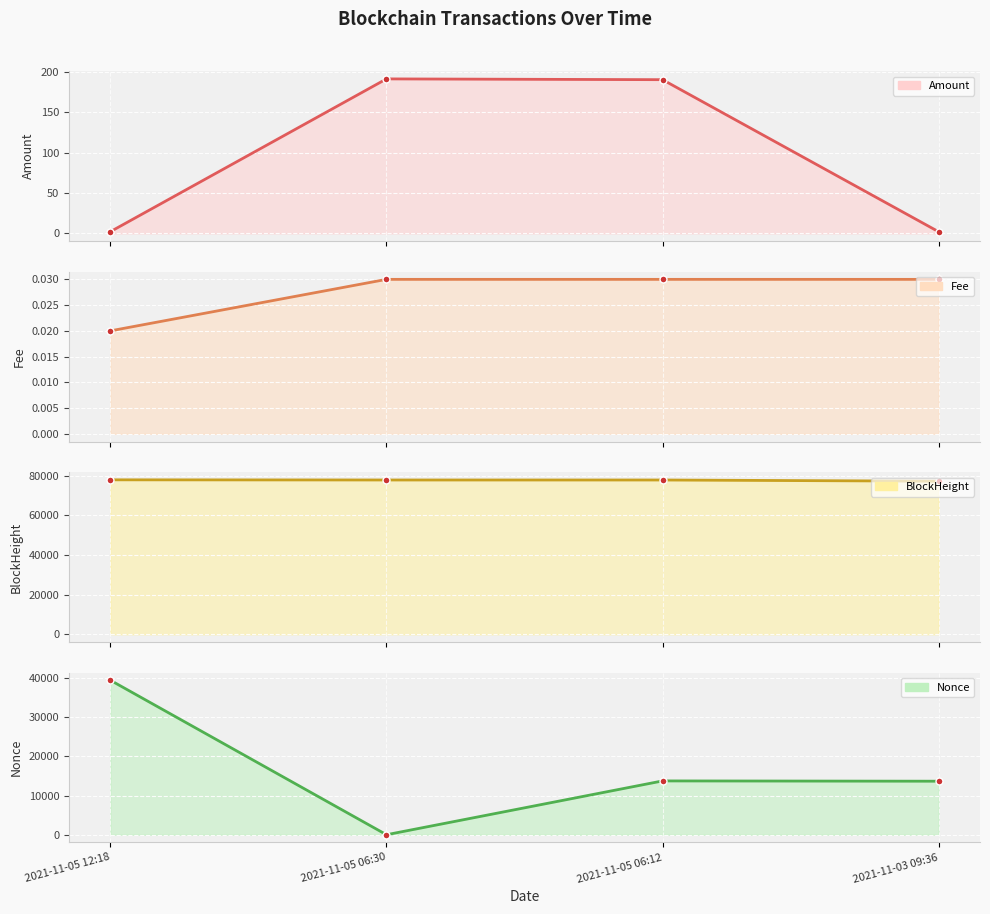

List the labels in order of Nonce value, smallest first.

2021-11-05 06:30, 2021-11-03 09:36, 2021-11-05 06:12, 2021-11-05 12:18